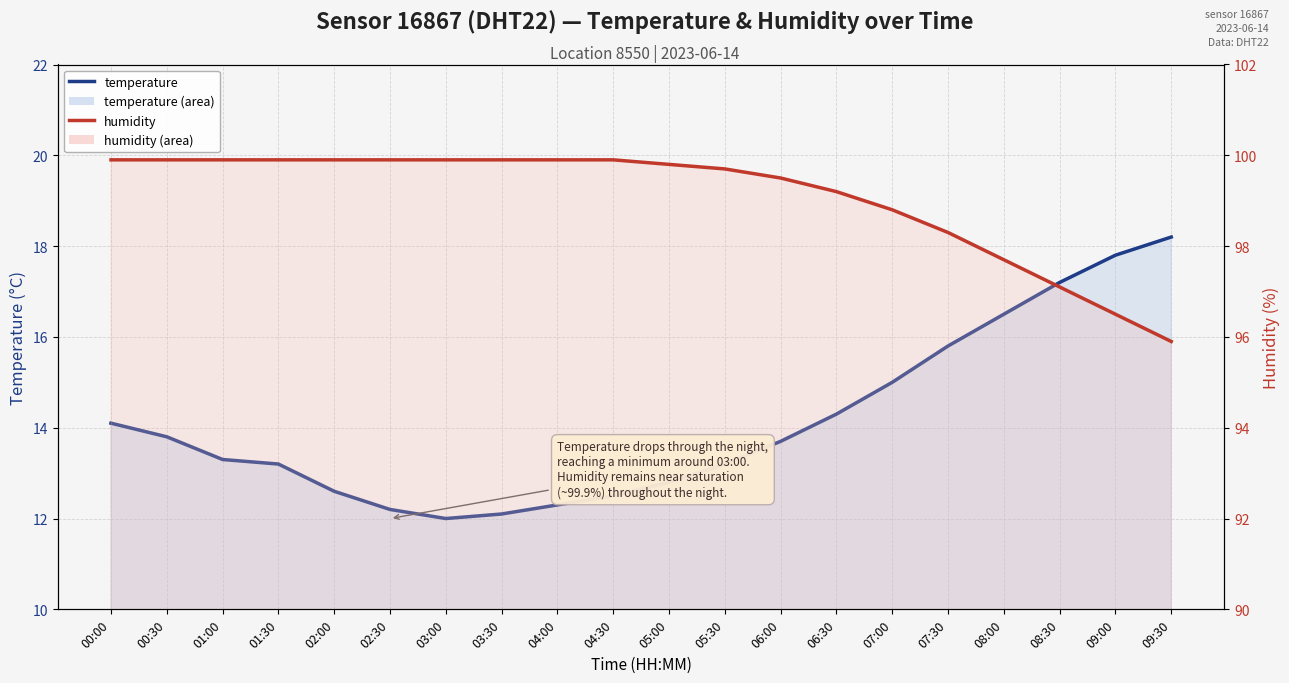

Which series has the largest total across all categories?

humidity